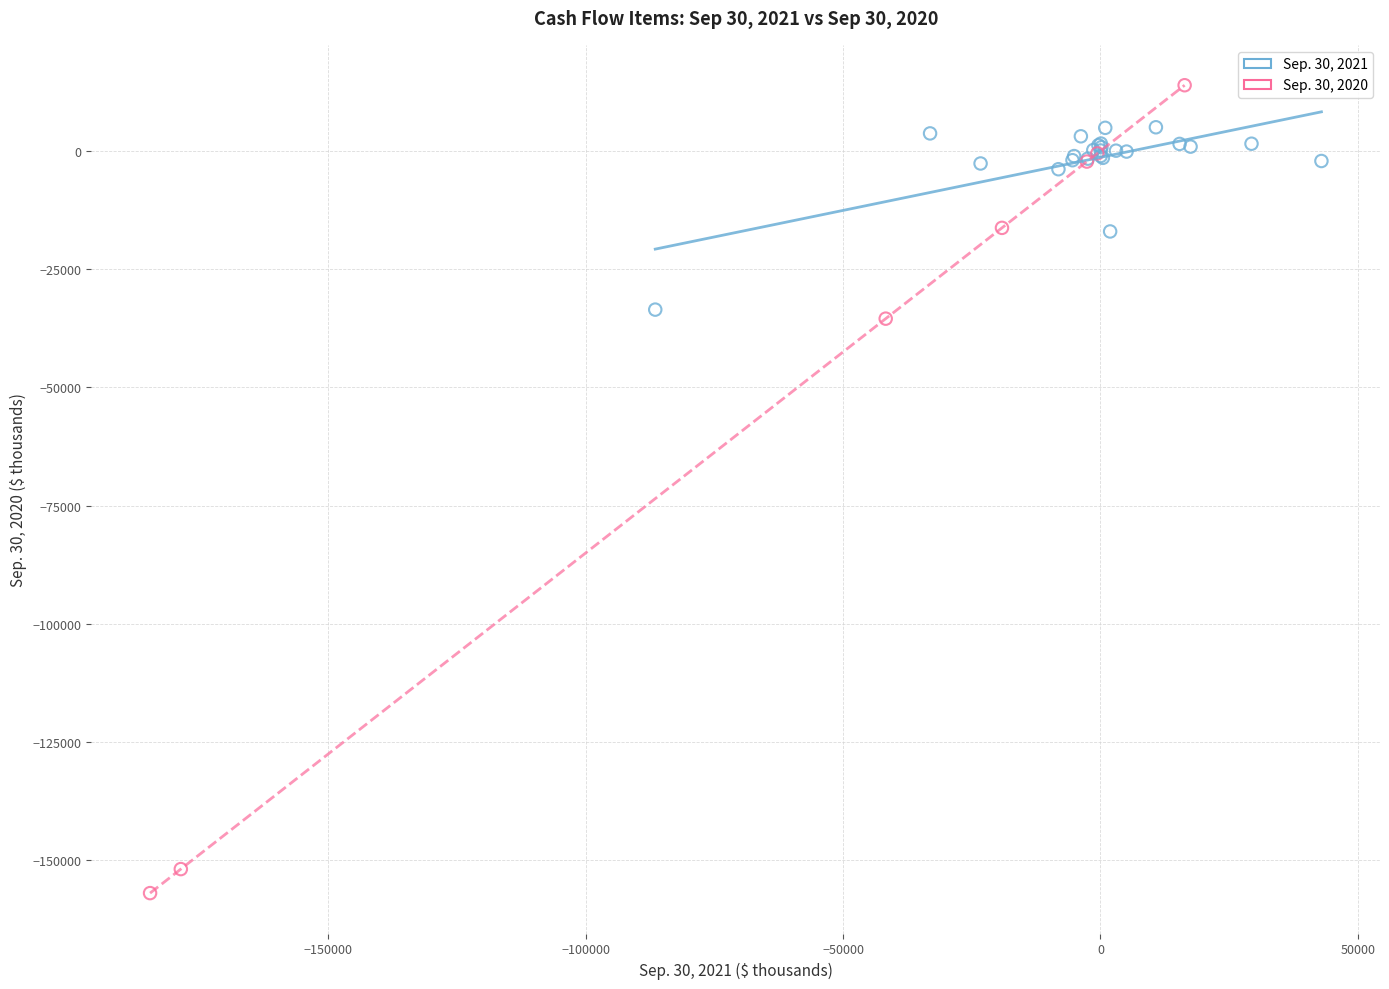

Which series contains the highest Y value?

Sep. 30, 2020